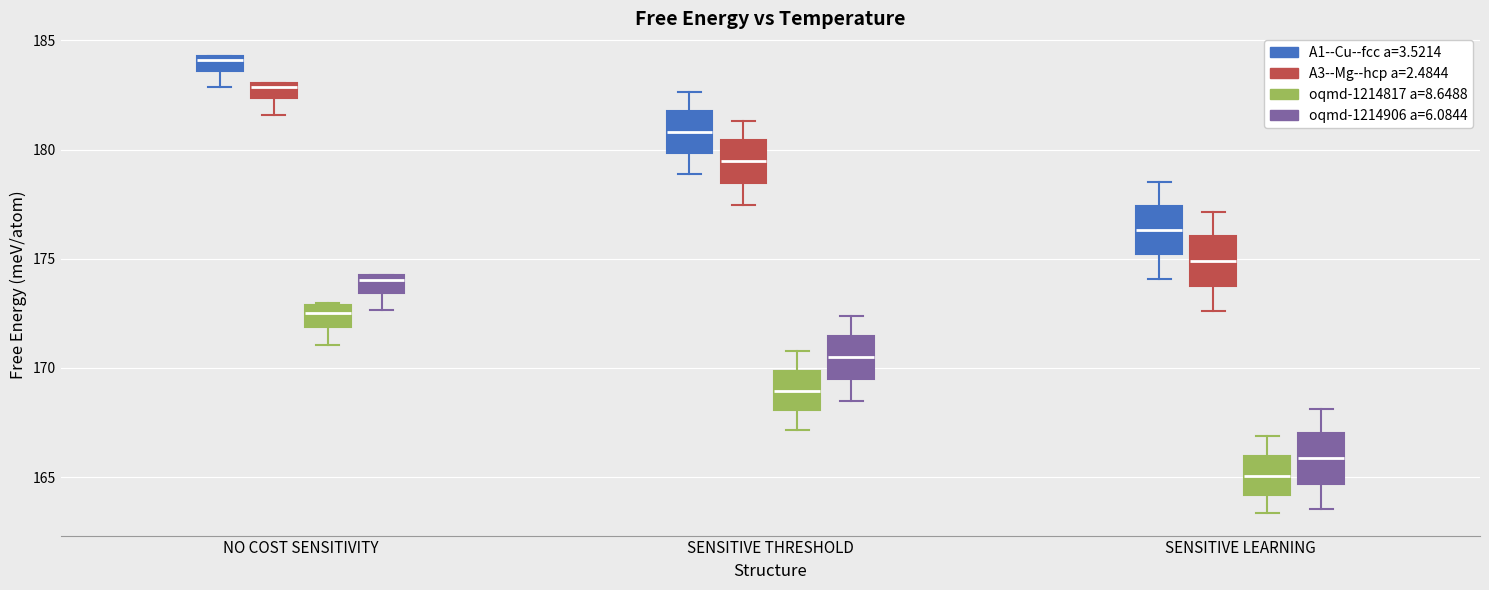

Which box has the lowest median line?

SENSITIVE LEARNING (oqmd-1214817 a=8.6488)